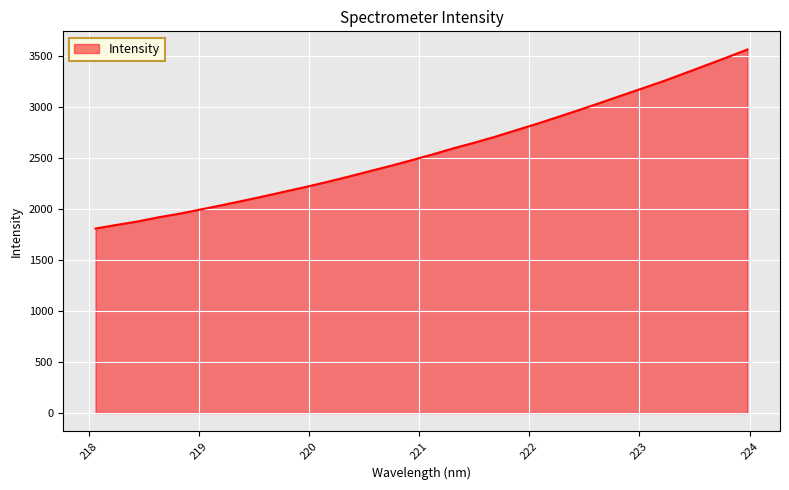

What is the minimum value shown in the chart?

1807.0